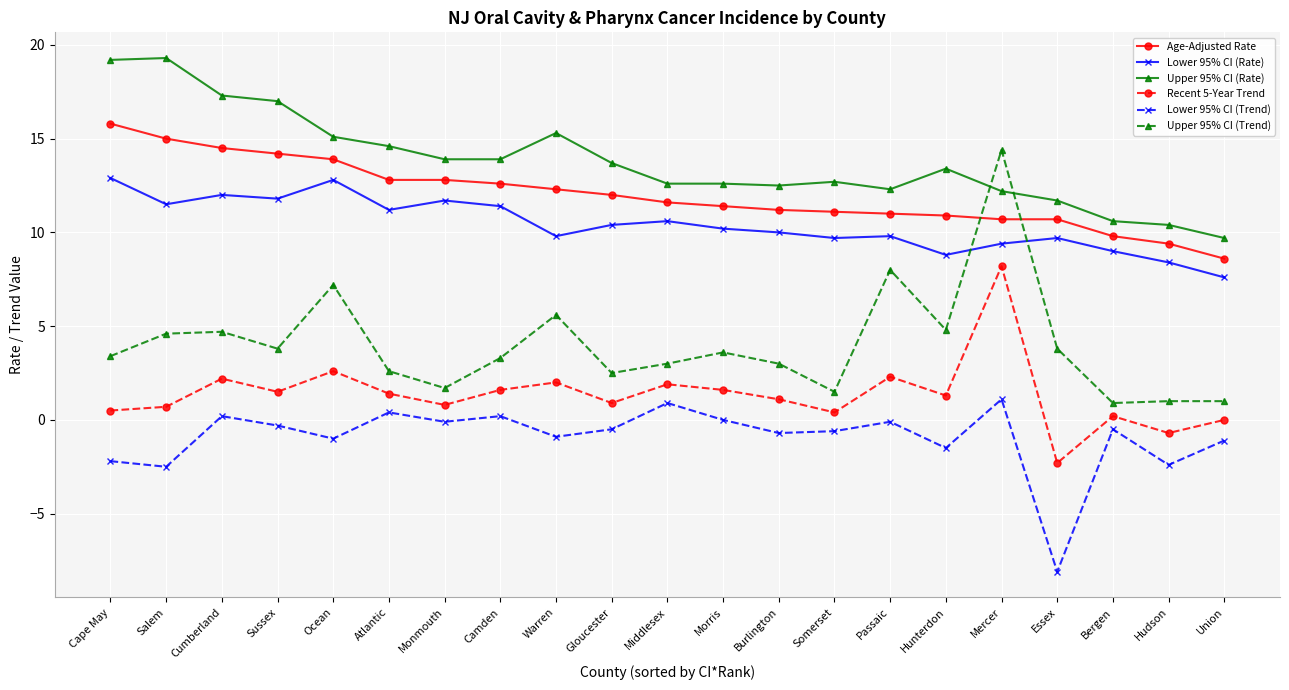

What is the difference between the maximum and minimum values in the Upper 95% CI (Trend) series?

13.5